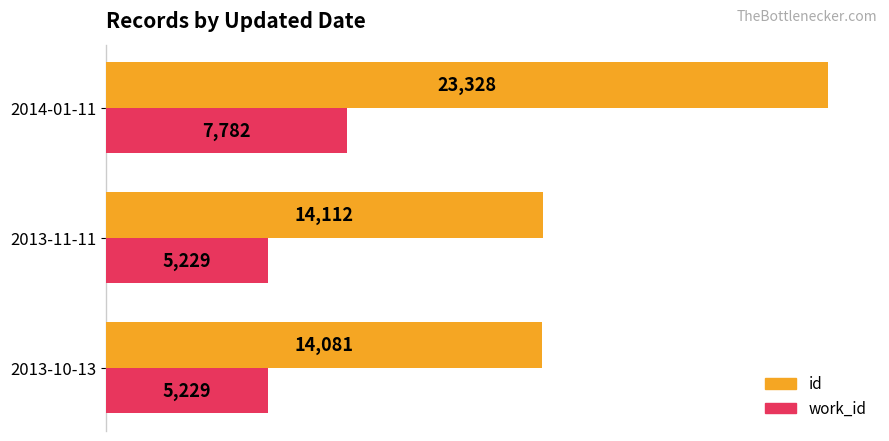

What is the difference between the maximum and minimum values in the id series?

9247